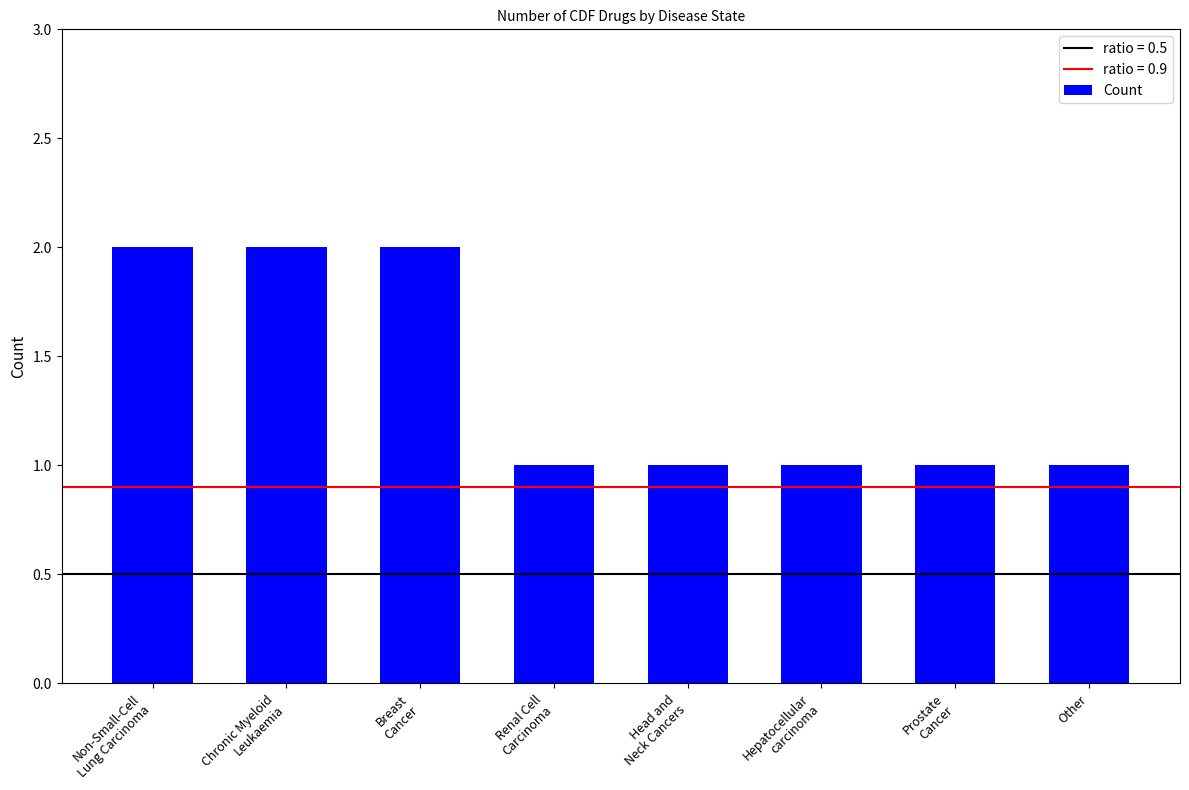

The chart shows a value of 3 at Chronic Myeloid
Leukaemia. True or false?

False